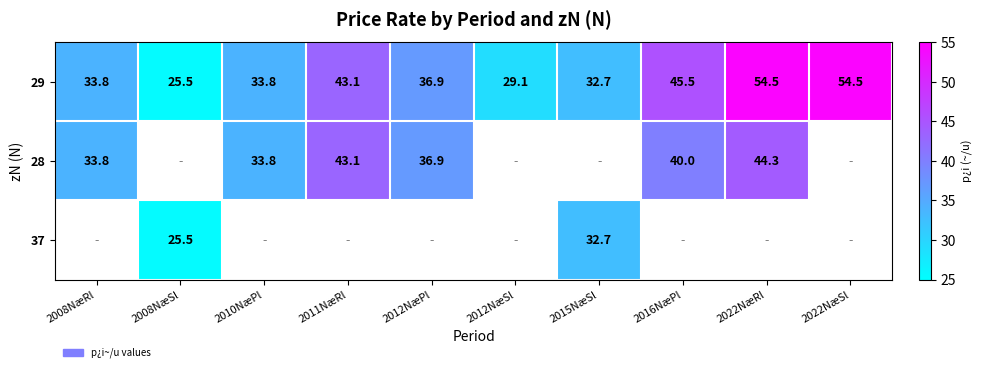

Which has a higher value, 2015NæSl or 2012NæPl?

2012NæPl